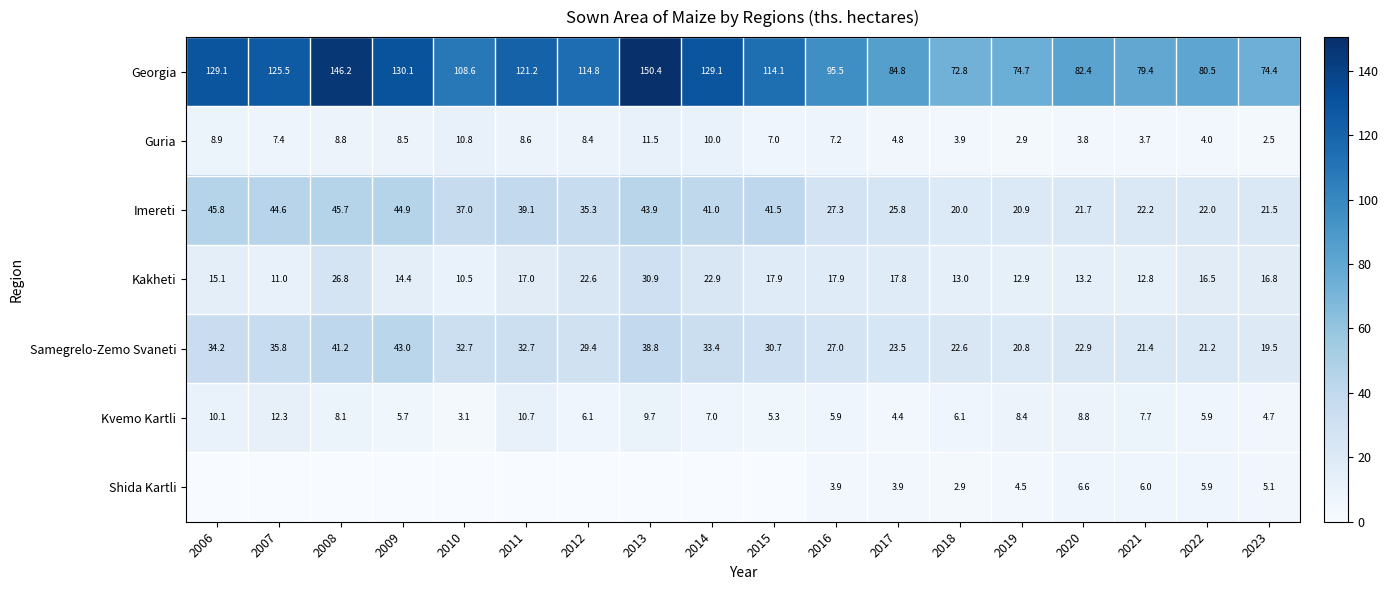

Rank the series by their maximum value, from highest to lowest.

Georgia, Imereti, Samegrelo-Zemo Svaneti, Kakheti, Kvemo Kartli, Guria, Shida Kartli